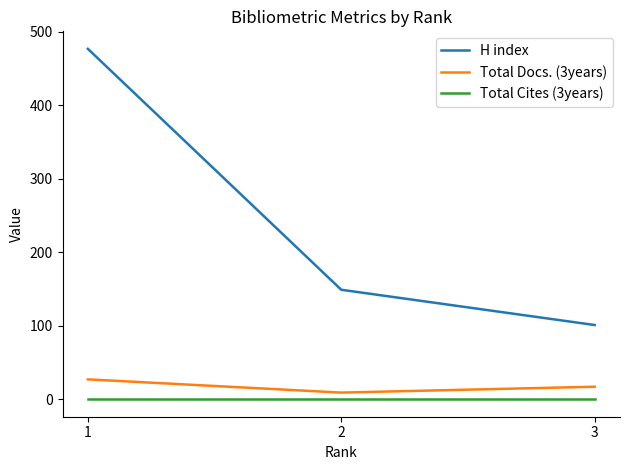

Where does the H index series first go above 149?

1